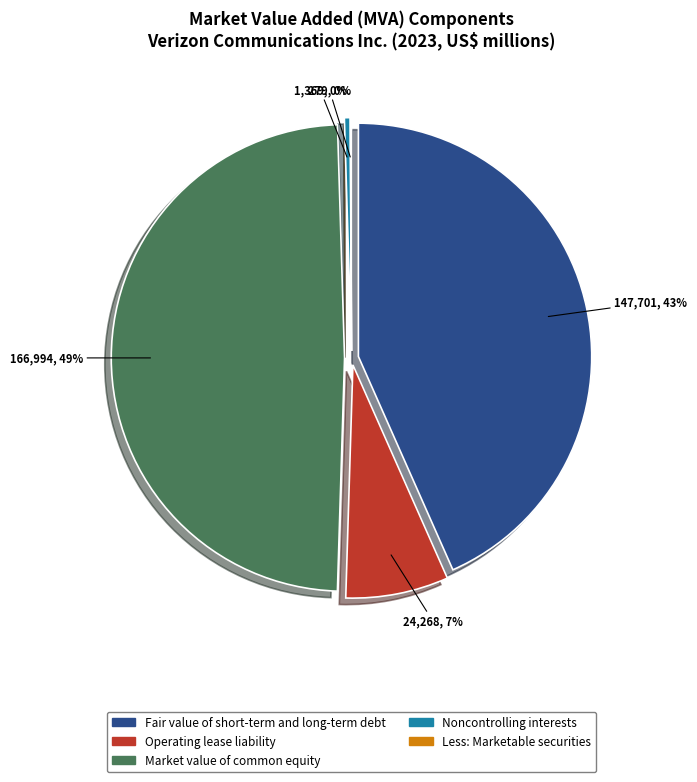

What is the total percentage of Less: Marketable securities and Operating lease liability?

7.2%